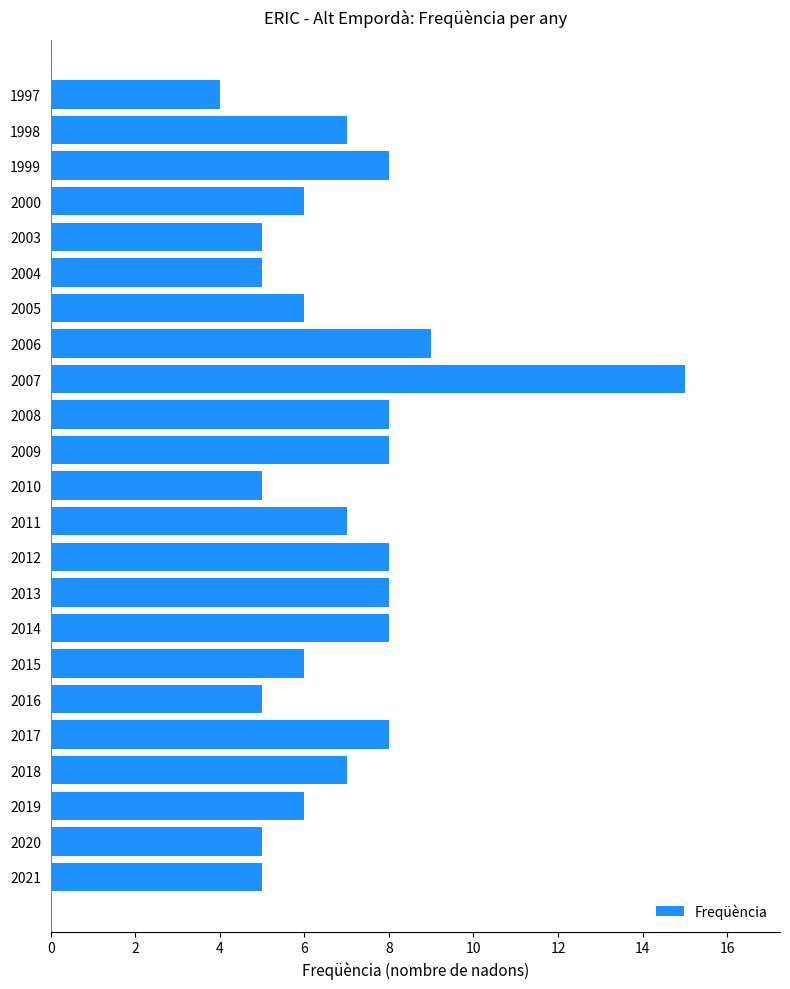

Is it true that the value at 2009 is 10?

False